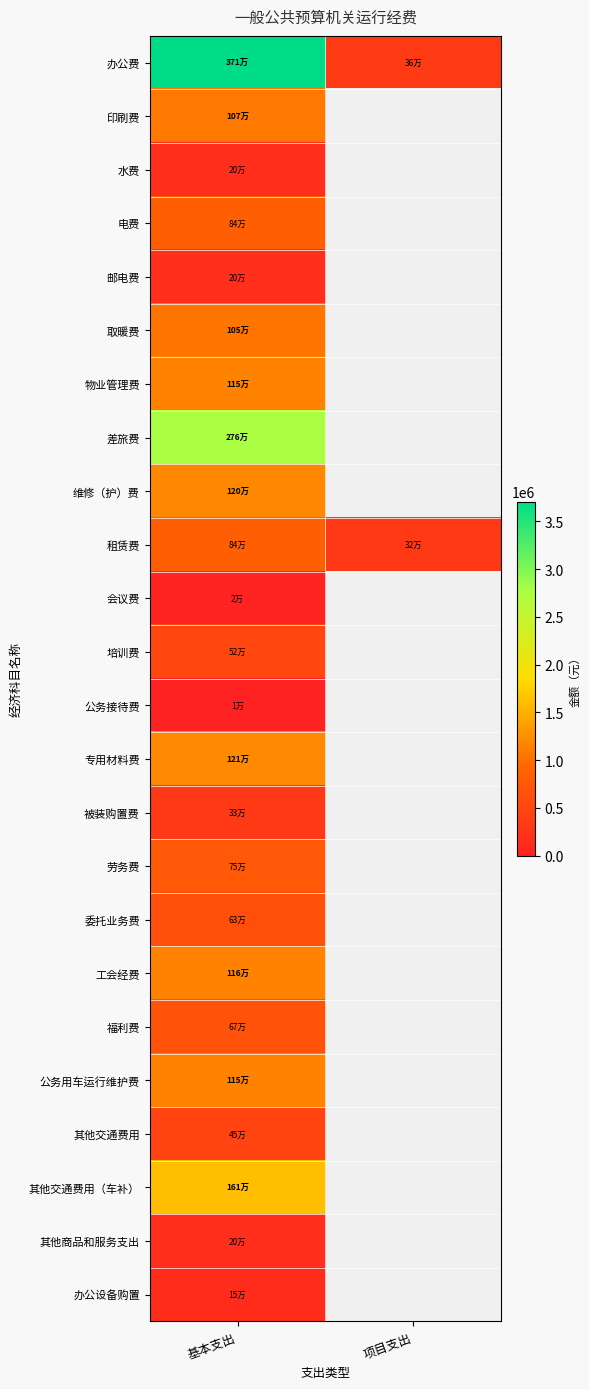

List the series in order of their peak value, highest first.

办公费, 差旅费, 其他交通费用（车补）, 专用材料费, 维修（护）费, 工会经费, 物业管理费, 公务用车运行维护费, 印刷费, 取暖费, 电费, 租赁费, 劳务费, 福利费, 委托业务费, 培训费, 其他交通费用, 被装购置费, 邮电费, 其他商品和服务支出, 水费, 办公设备购置, 会议费, 公务接待费